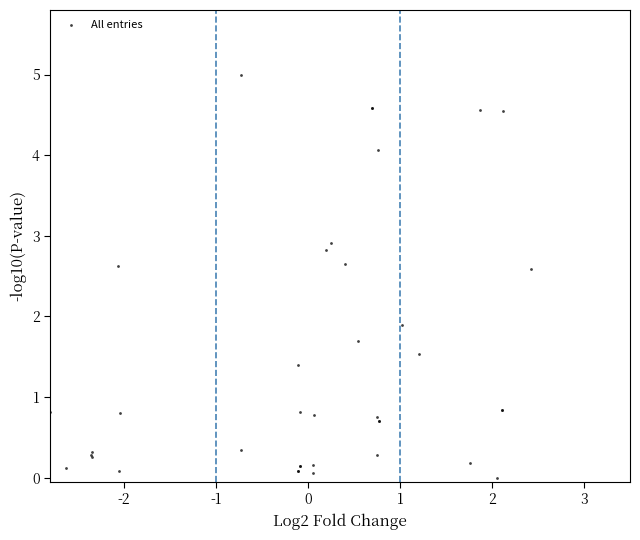

What Y value in the scatter plot is closest to 2?

1.9